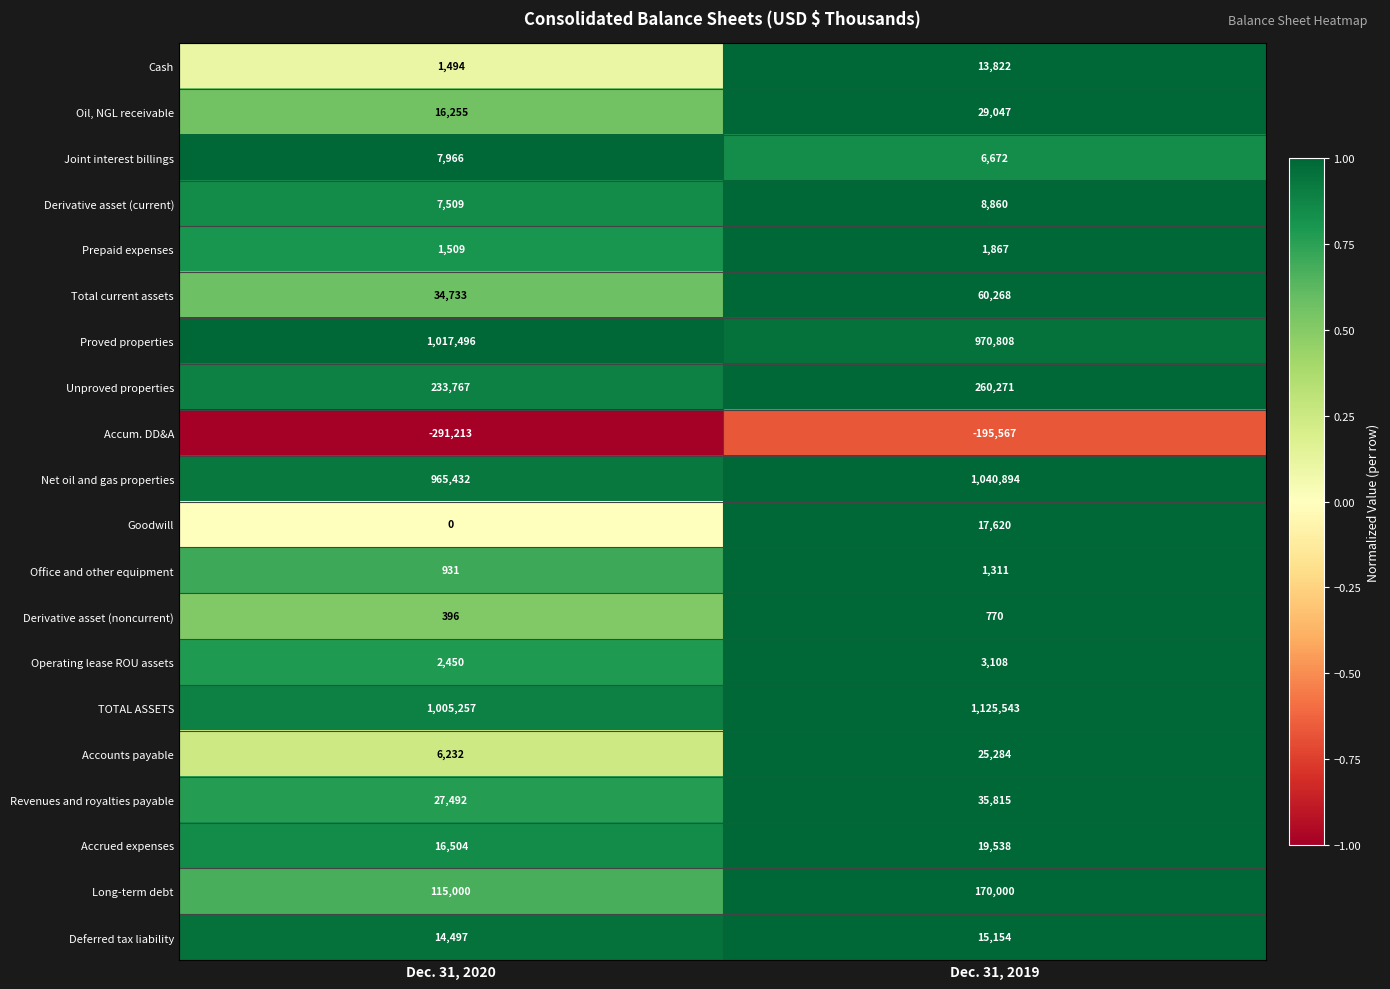

What value does the Derivative asset (noncurrent) series have at Dec. 31, 2020, to the nearest 10?

400